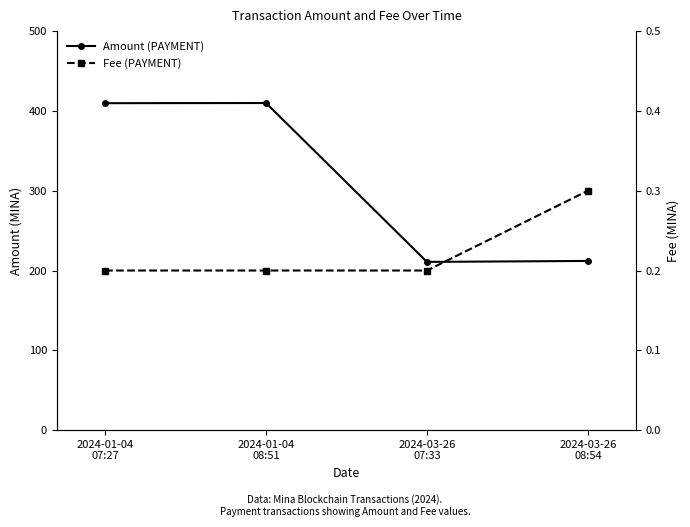

Where is the first local maximum for Amount (PAYMENT)?

2024-01-04
08:51